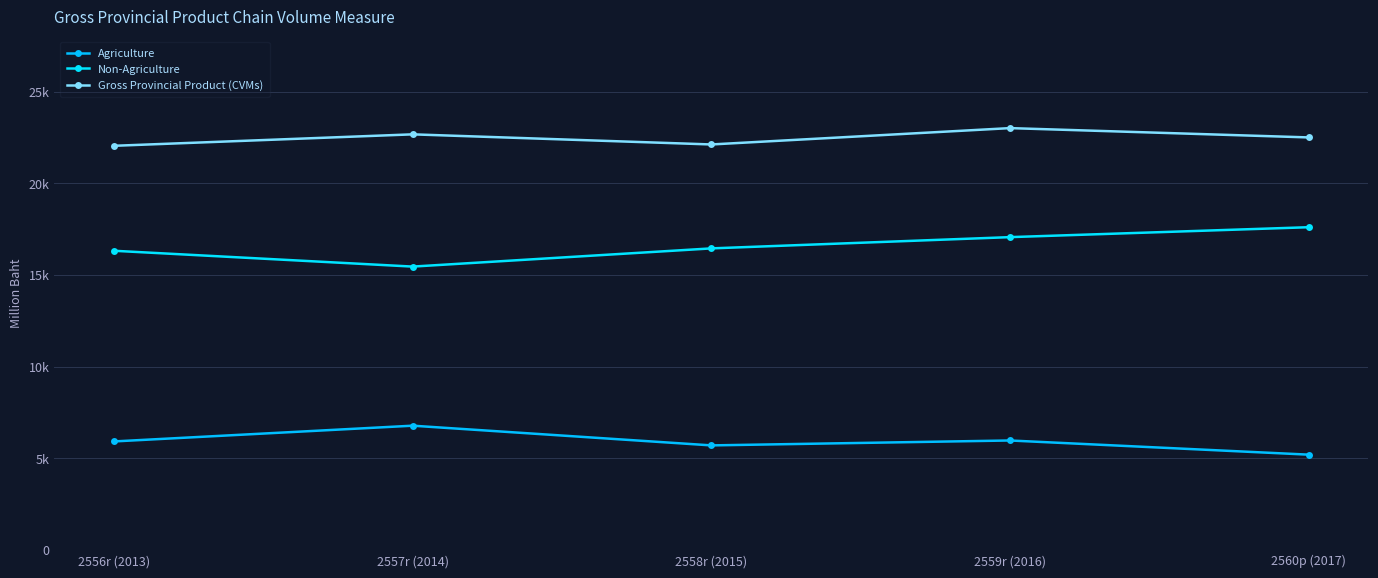

True or false: Non-Agriculture and Agriculture cross at least once.

False